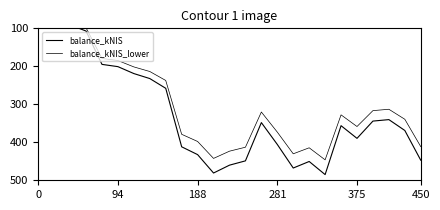

Where does the balance_kNIS series first go above 356?

9